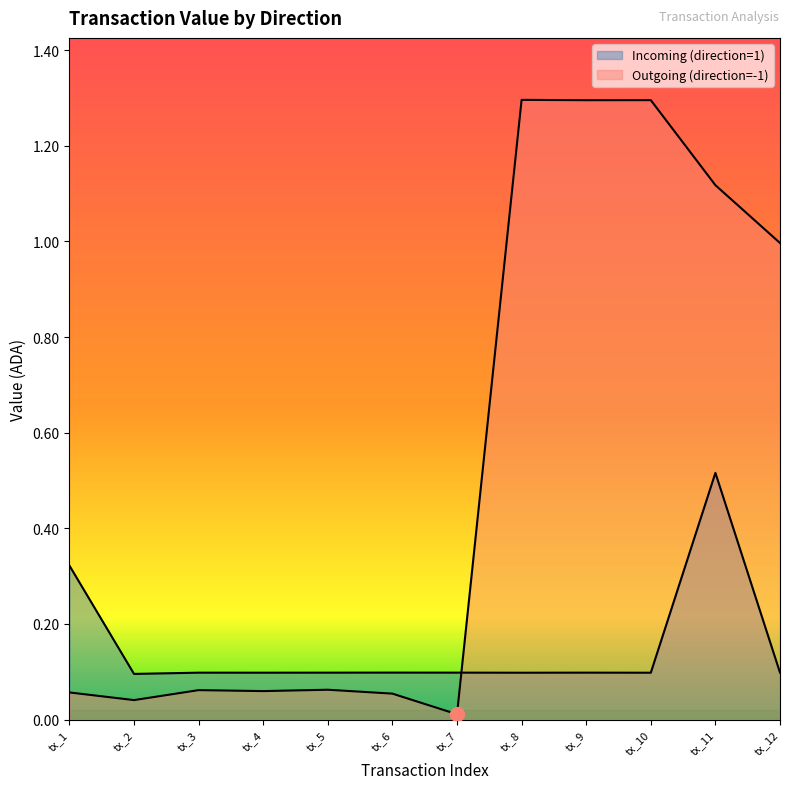

Is the value of Outgoing (direction=-1) at tx_4 greater than the value of Incoming (direction=1) at tx_8?

No